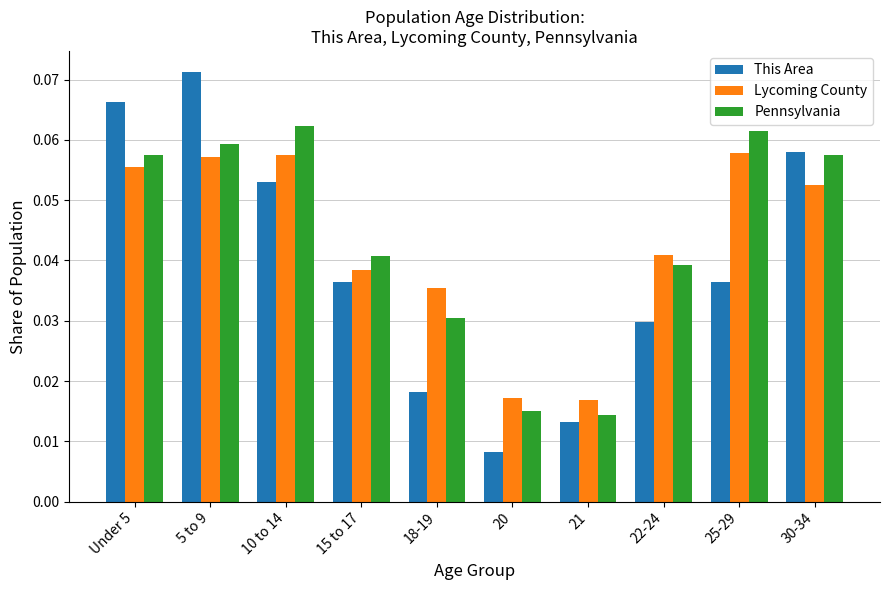

Rank the series by their maximum value, from highest to lowest.

This Area, Pennsylvania, Lycoming County